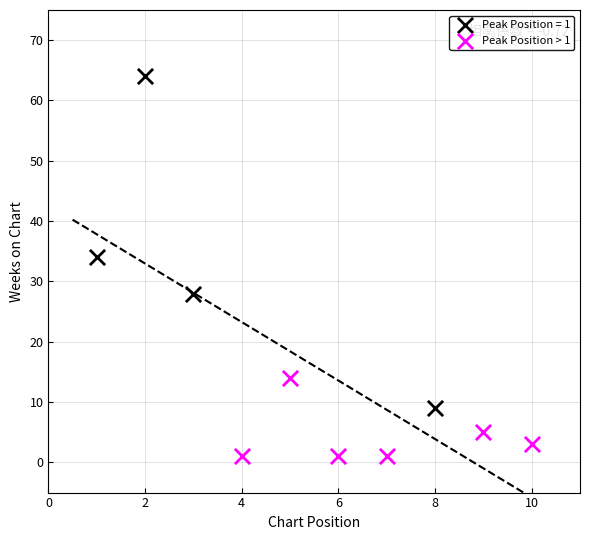

Which series has the largest Y range (max minus min)?

Peak Position = 1